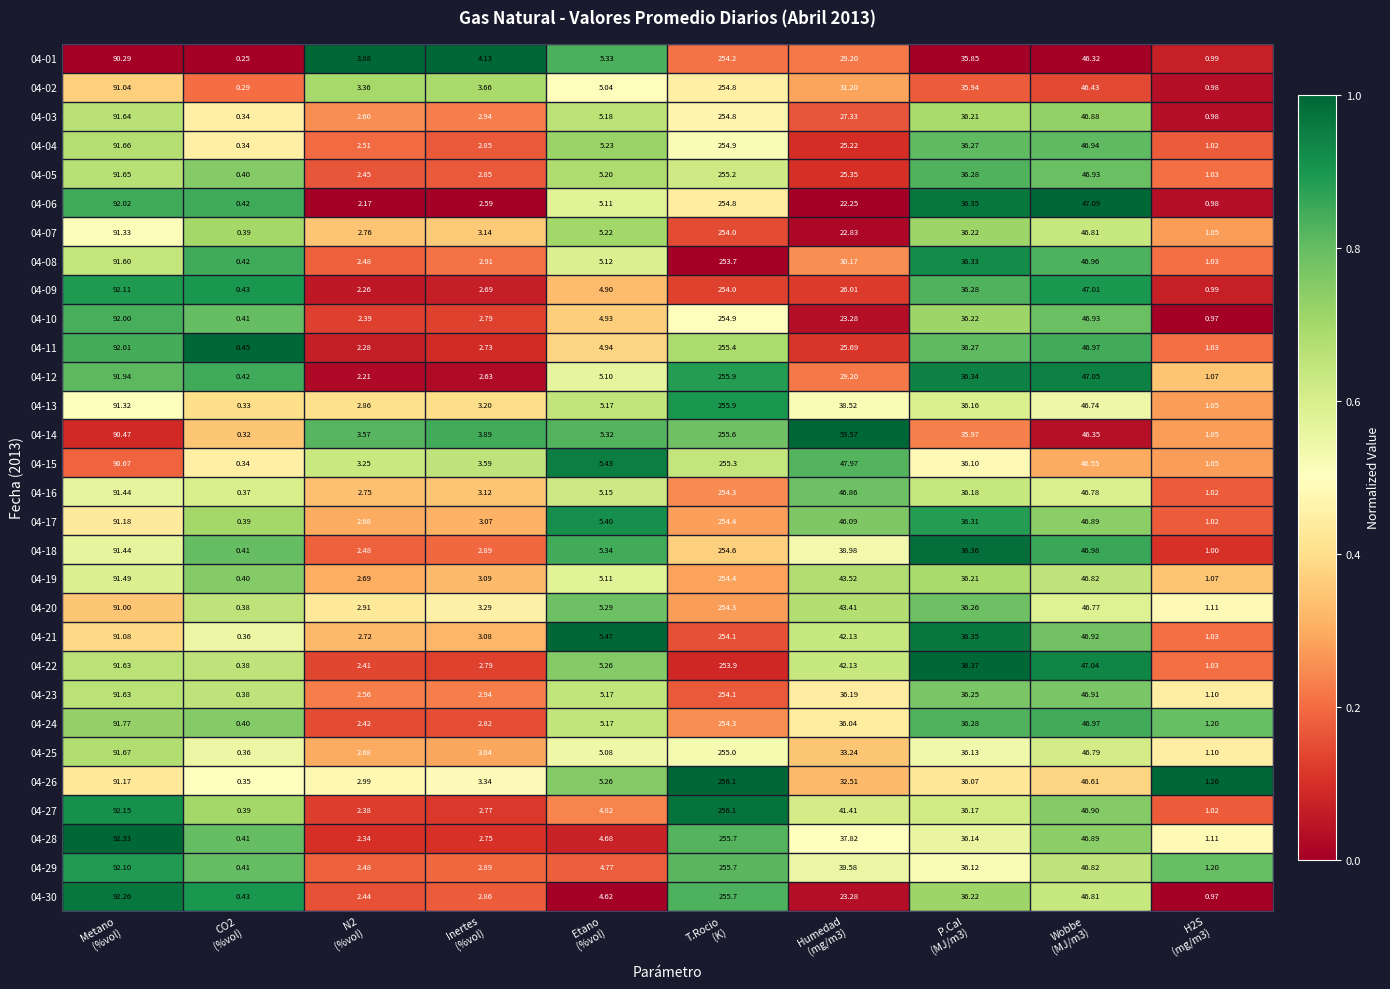

At which category is the sum across all series the highest?

T.Rocio
(K)